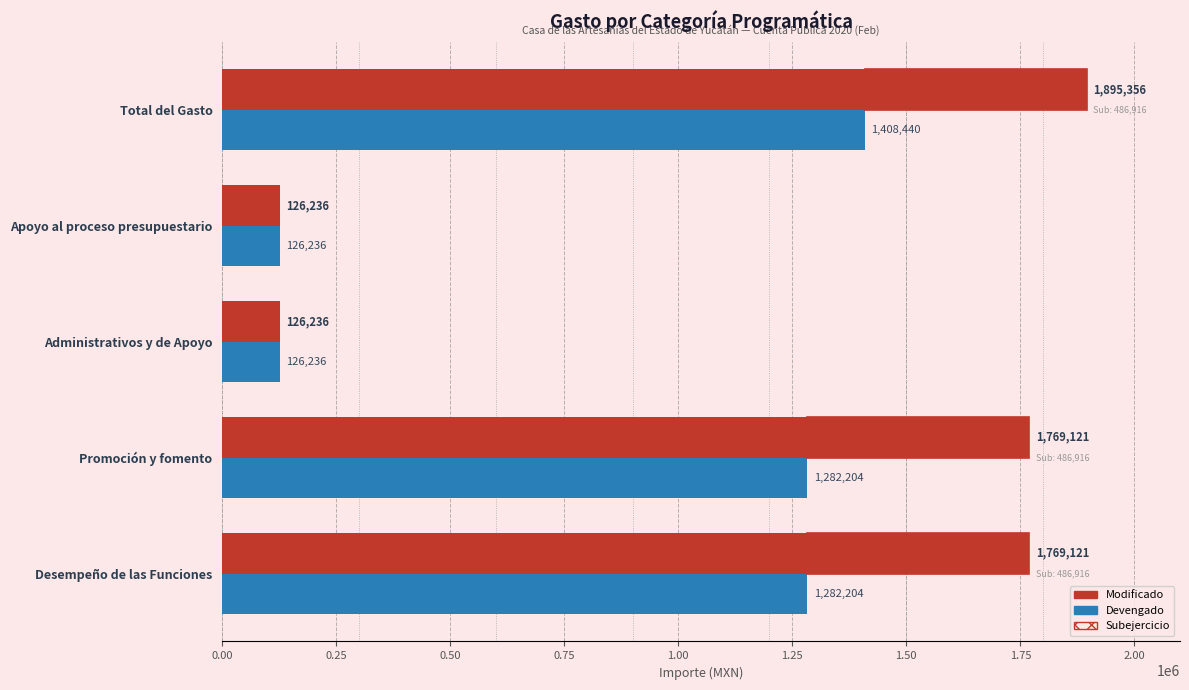

Is it true that Devengado equals 1282204.4 at Desempeño de las Funciones?

True